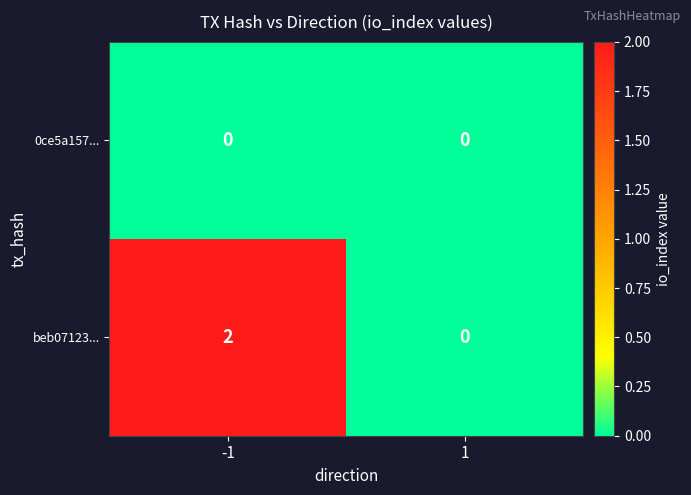

Which series has the largest total across all categories?

beb07123...